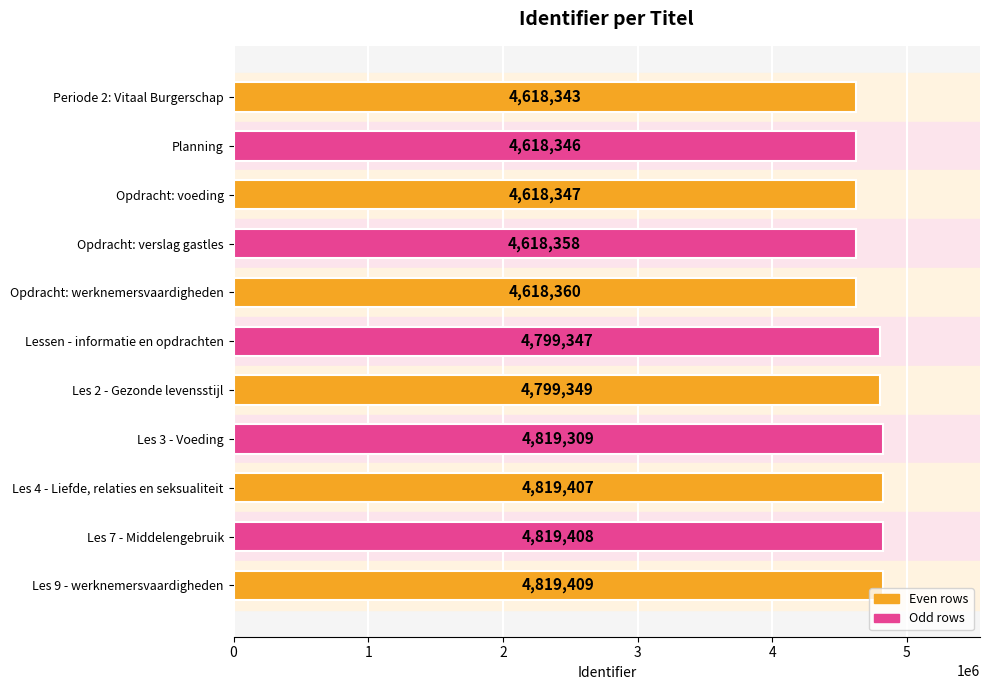

Which label corresponds to the largest value in the chart?

Les 9 - werknemersvaardigheden